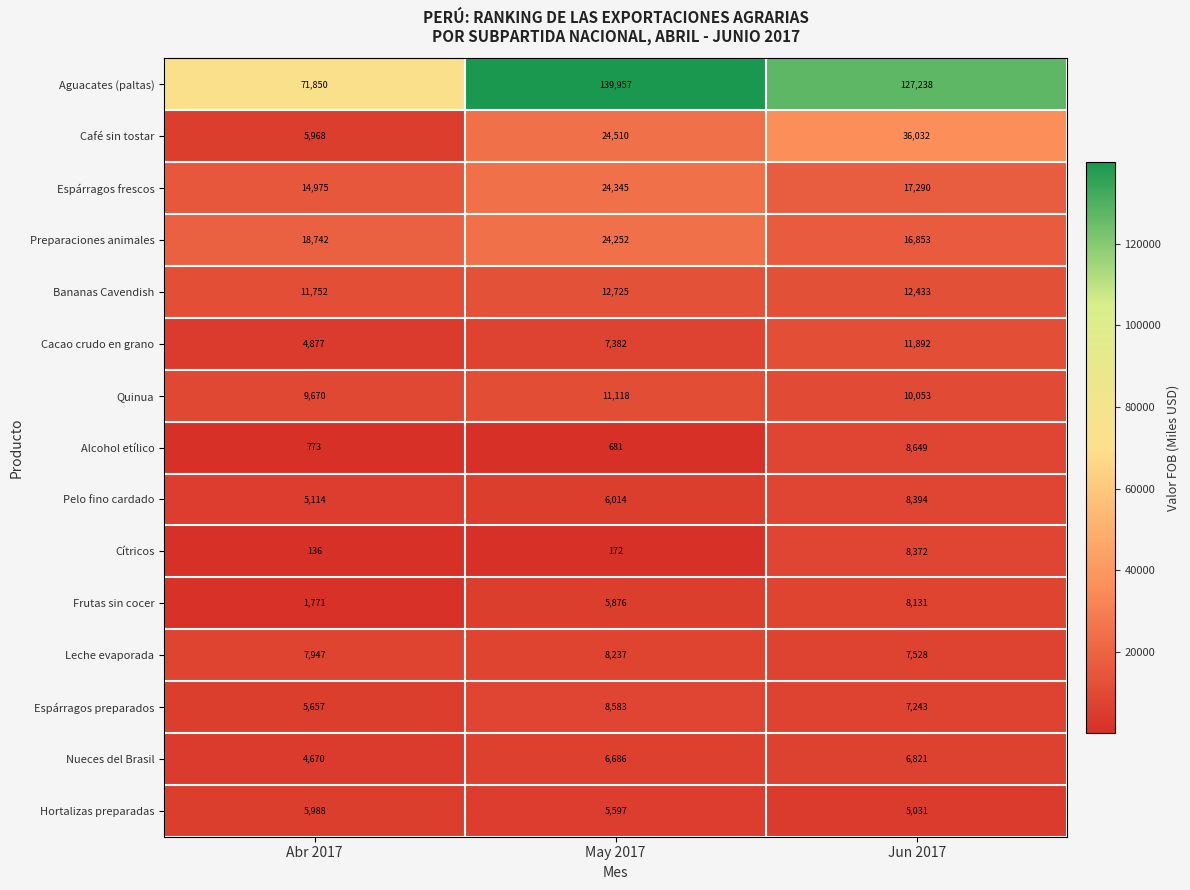

The Bananas Cavendish series shows 12725 at May 2017. True or false?

True